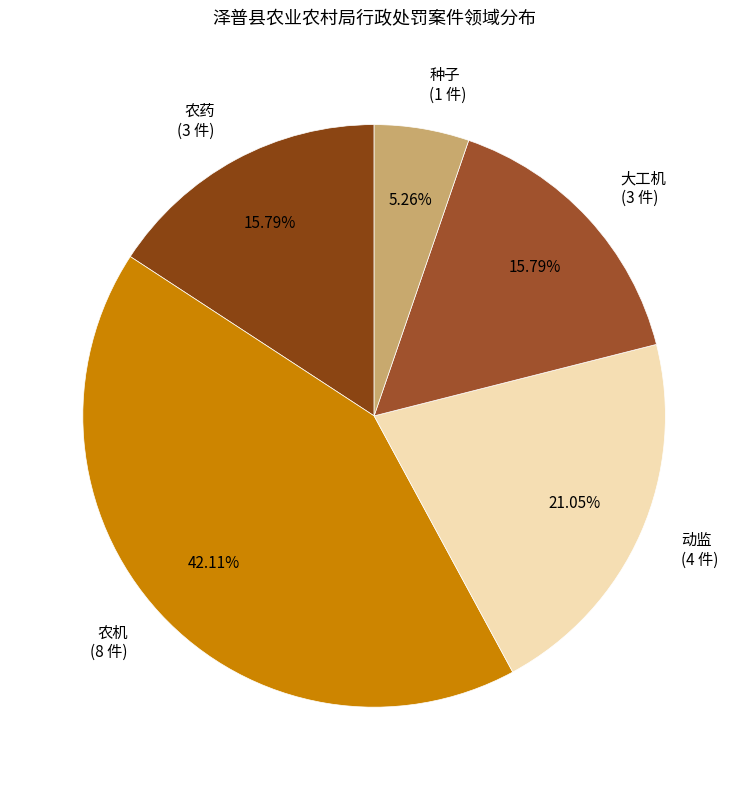

To the nearest percent, what percentage of the pie is 动监?

21%